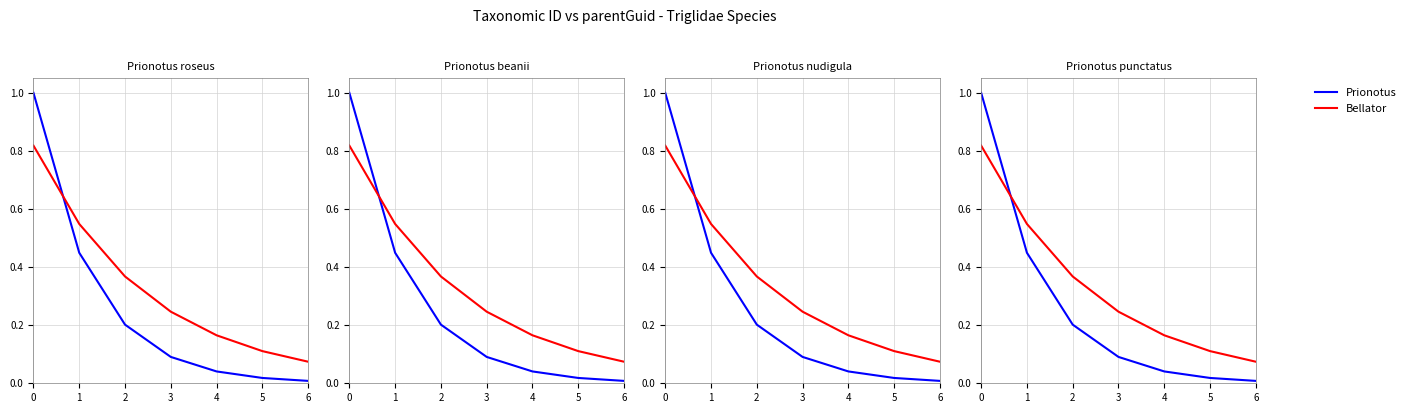

Which series has the widest spread of values?

Prionotus